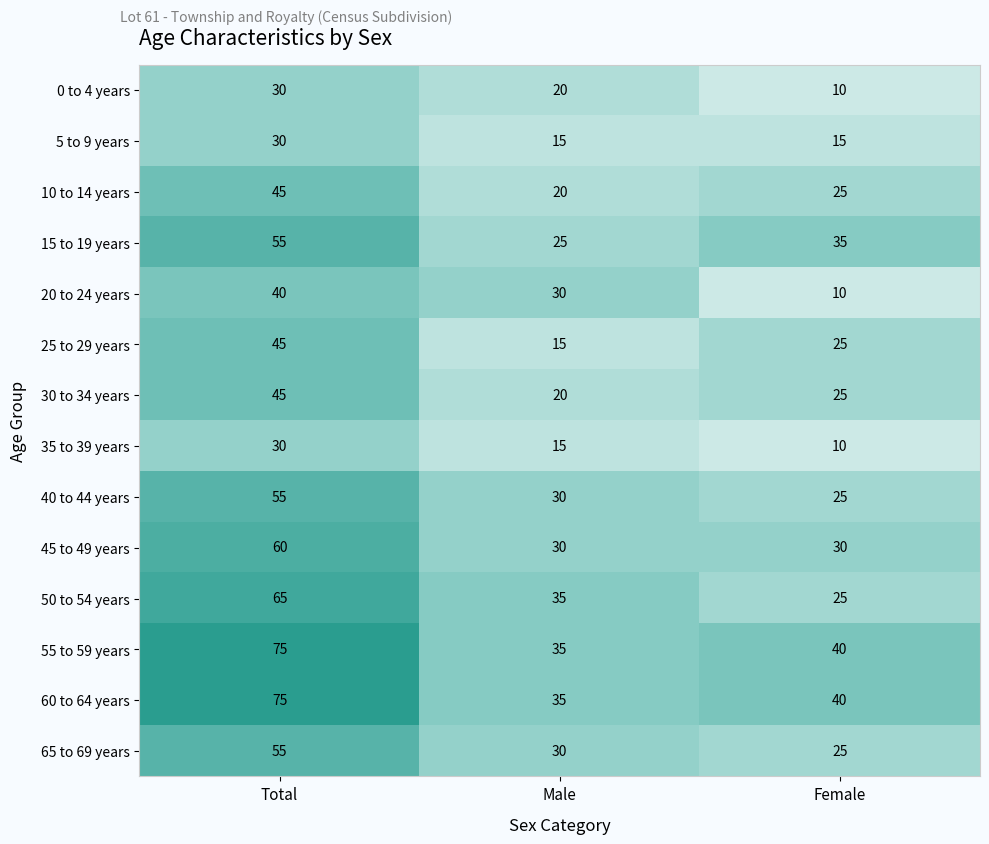

At how many categories does at least one series exceed 69?

1